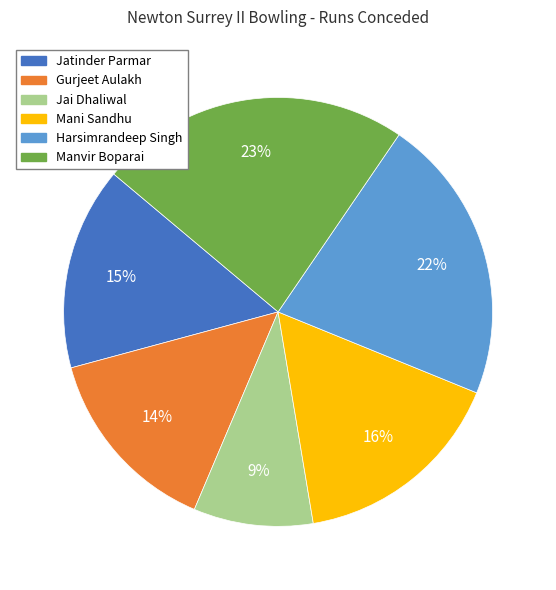

What percentage is the Jatinder Parmar slice, to the nearest percent?

15%